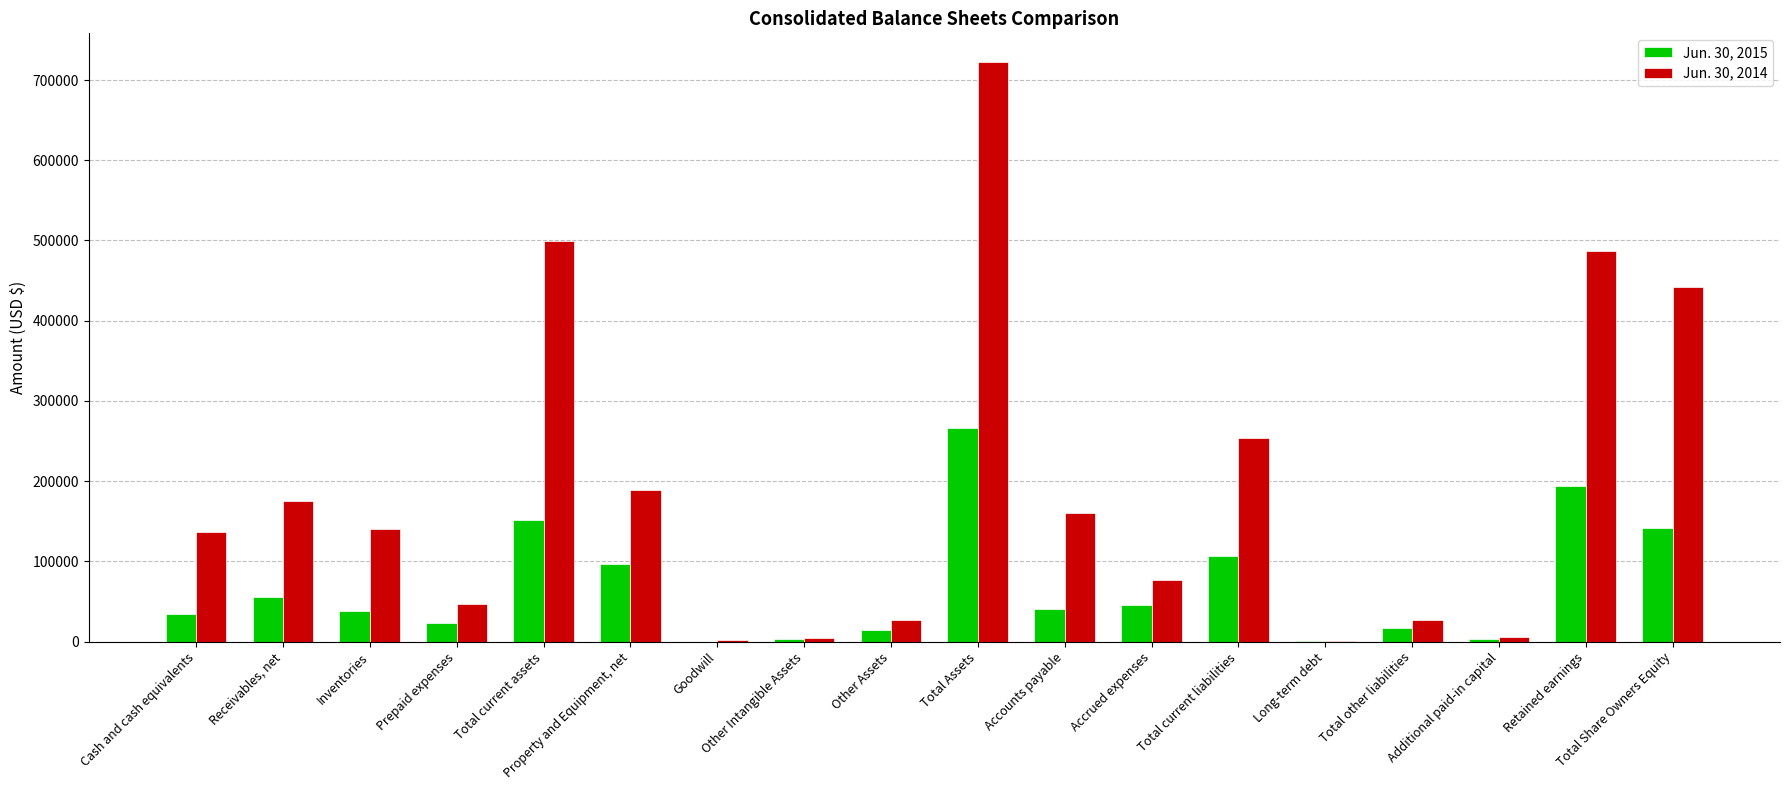

The Jun. 30, 2015 series shows 55710 at Receivables, net. True or false?

True